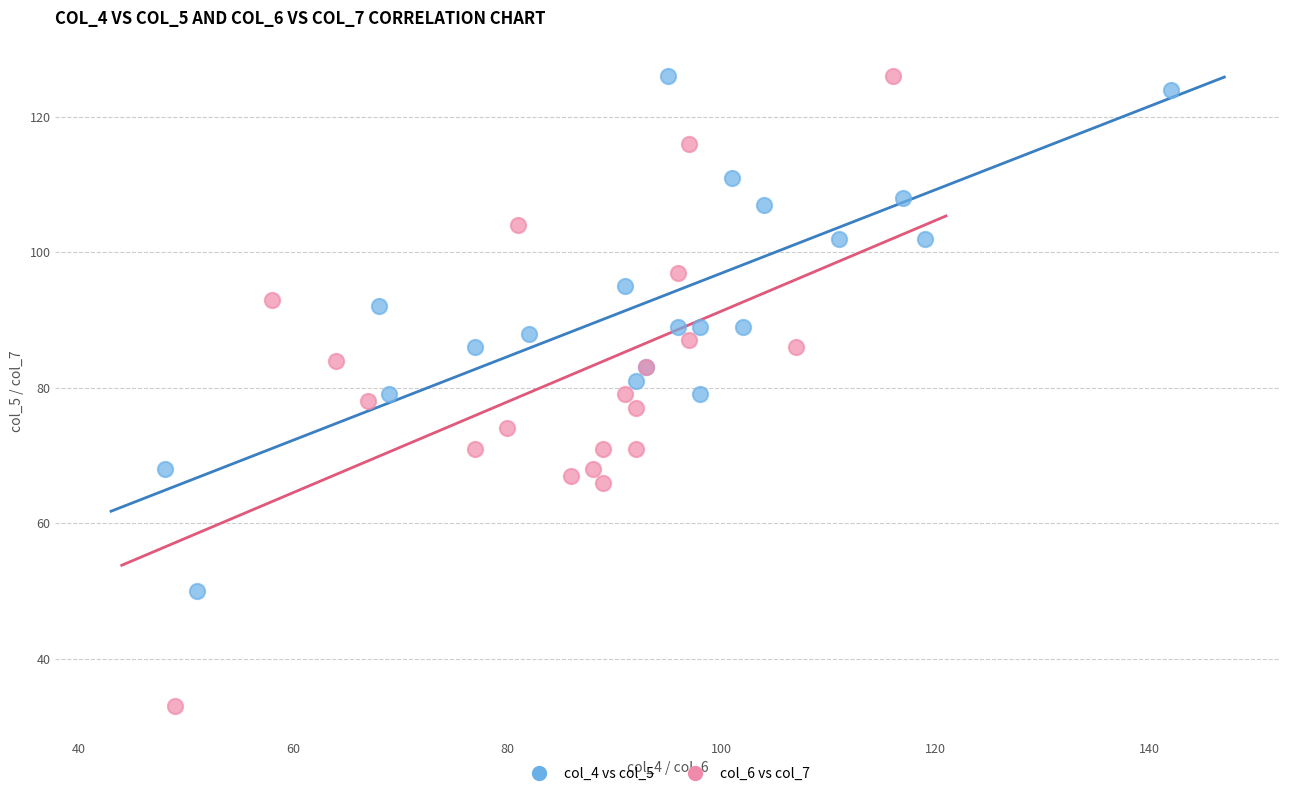

Which series reaches the minimum Y coordinate?

col_6 vs col_7